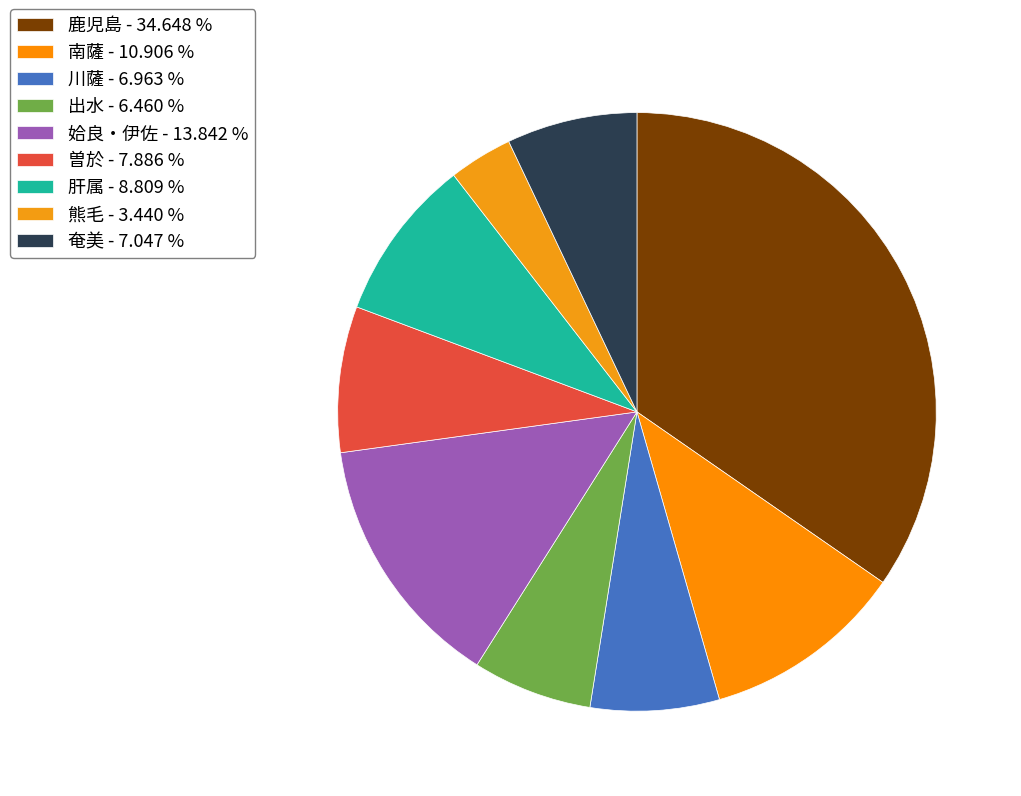

Which slice is the largest?

鹿児島